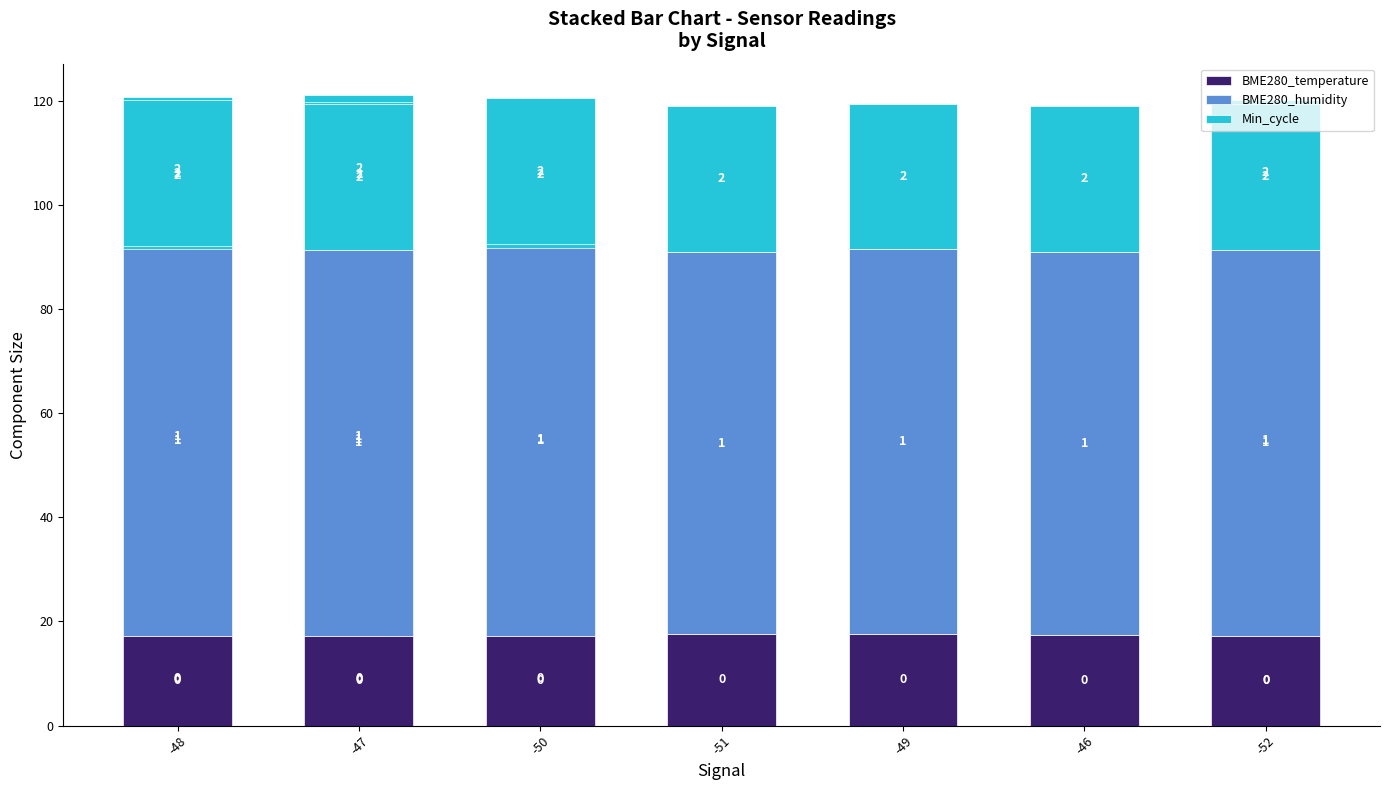

Rank the series by their average value, from highest to lowest.

BME280_humidity, Min_cycle, BME280_temperature